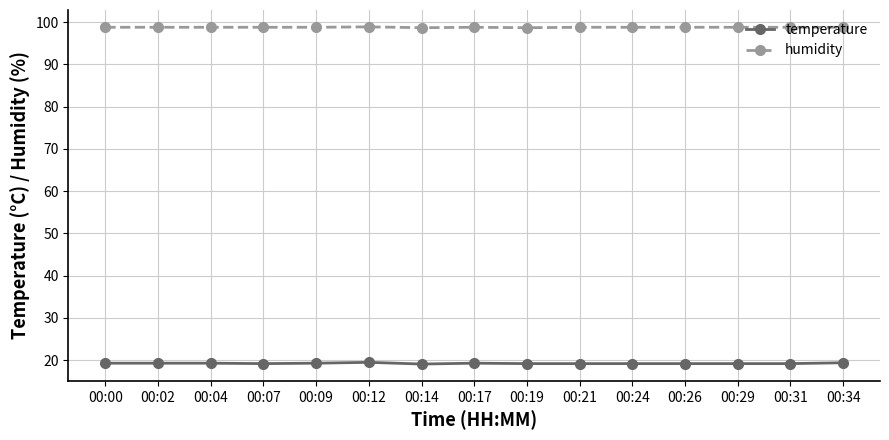

What are all the series names shown in the legend?

temperature, humidity